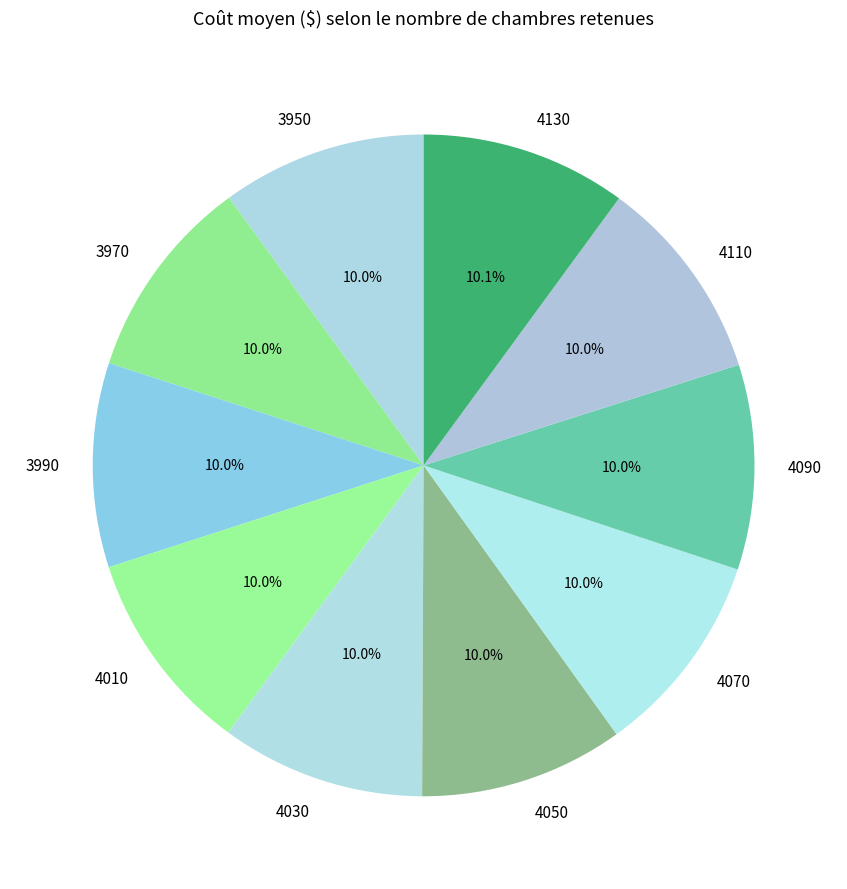

Count the number of slices in the pie.

10